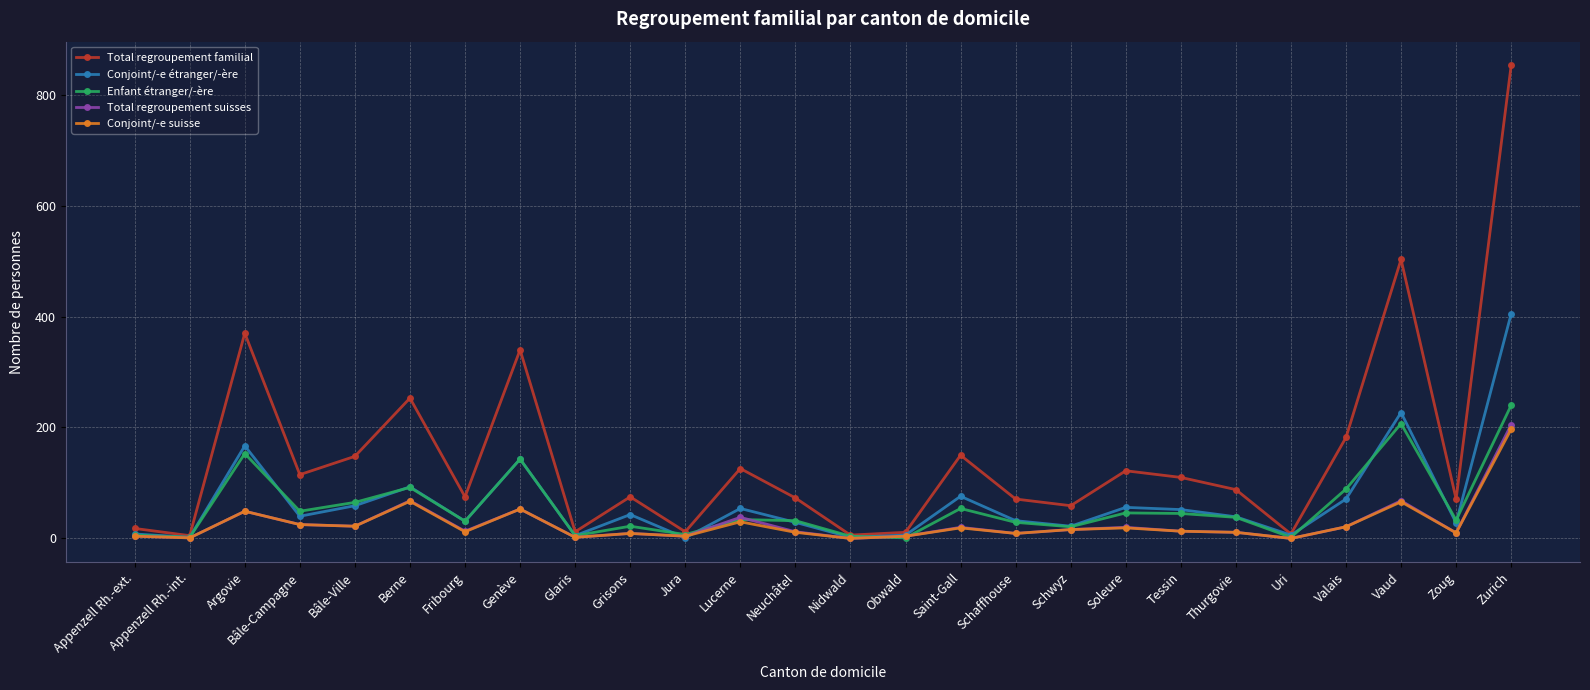

What is the difference between the maximum and minimum values in the Conjoint/-e étranger/-ère series?

404